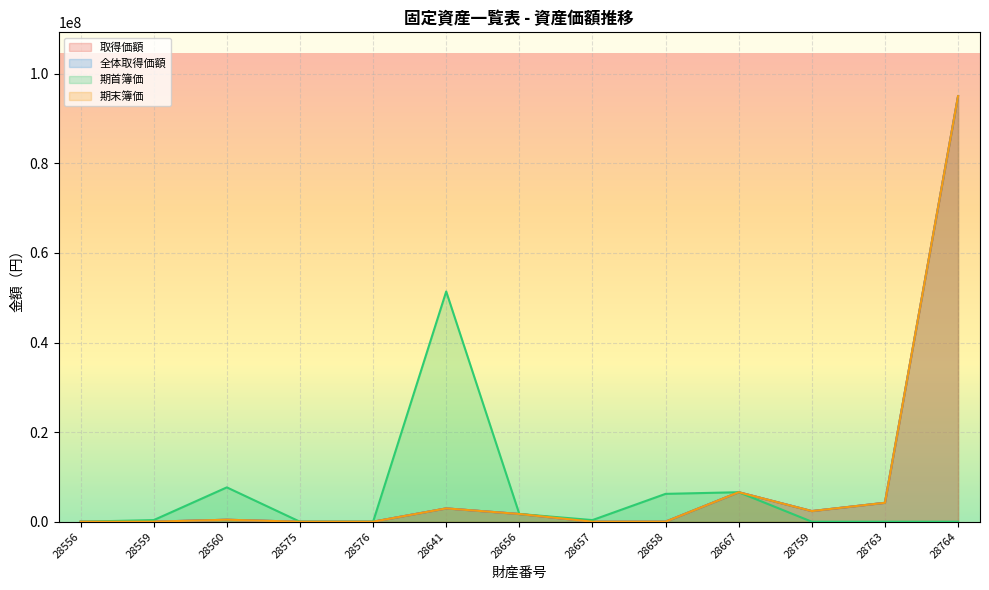

Rank the series at 28759 from highest to lowest value.

取得価額, 全体取得価額, 期末簿価, 期首簿価